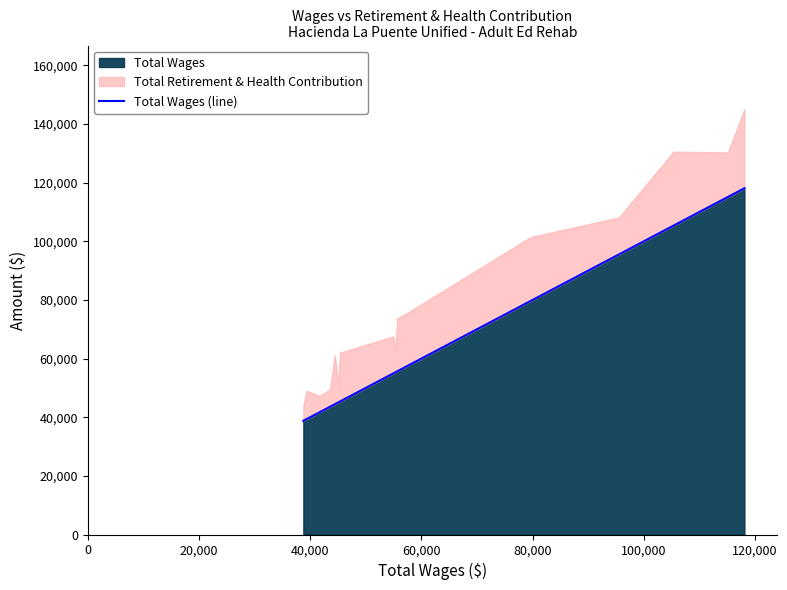

How many data points are less than 55287?

10